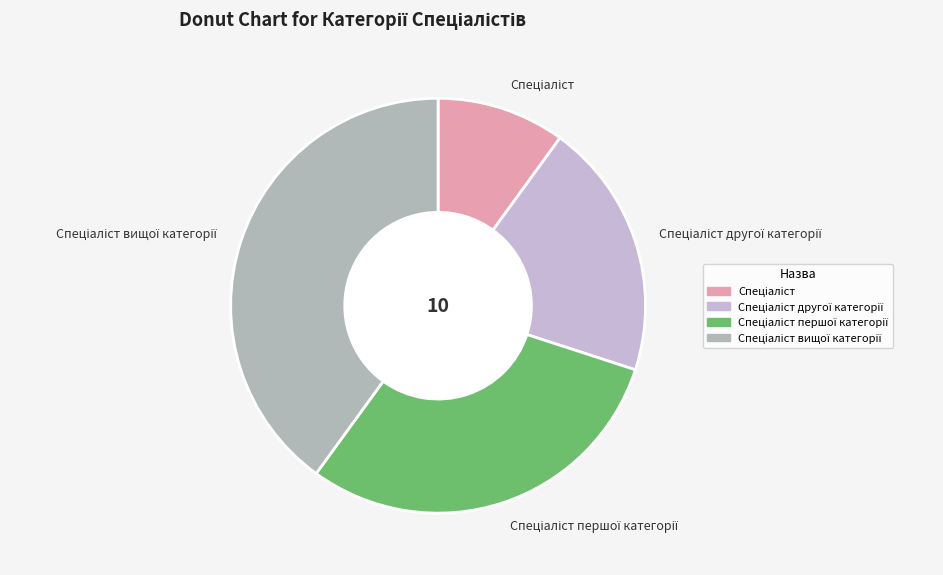

Is there a majority slice in this chart?

No